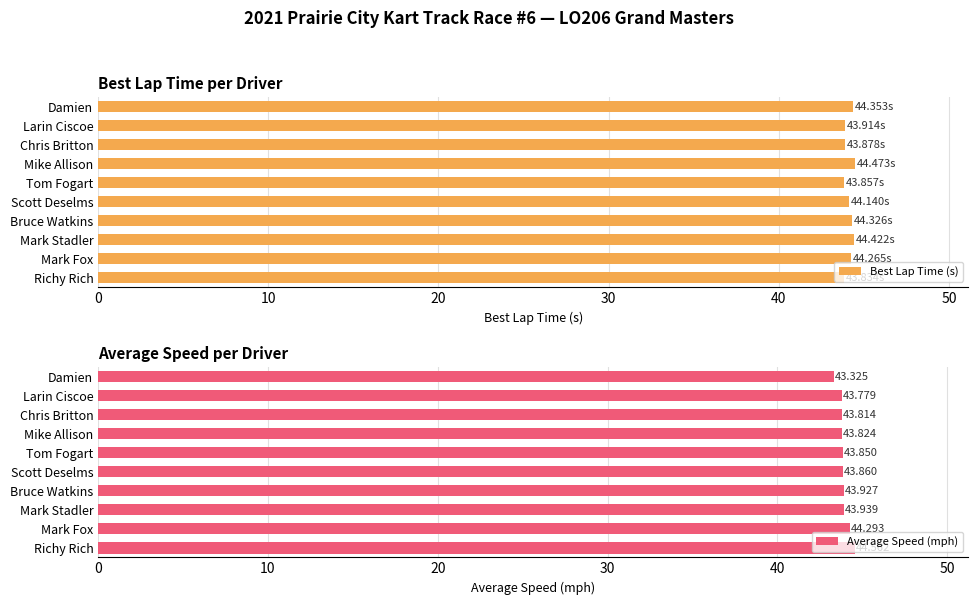

True or false: Best Lap Time (s) has a value of 30.6 at Tom Fogart.

False